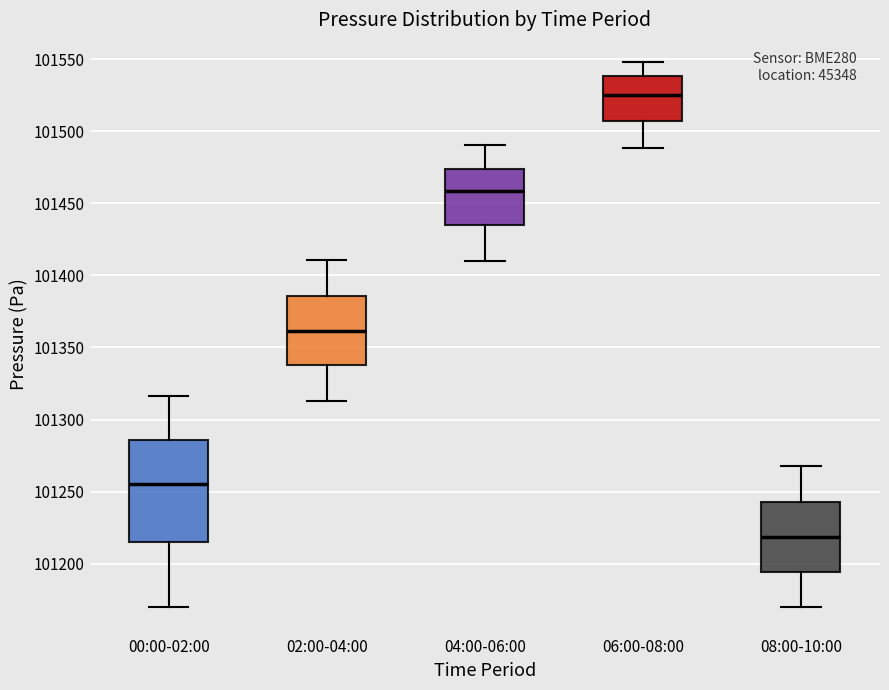

Reading left to right, read every box against the y-axis: the position of its median line, the range the box covers, and the ends of its whiskers. The values are not printed on the chart, so give them approximately, as read against the axis.

00:00-02:00: median 101255, box 101215 to 101285, whiskers 101170 to 101315
02:00-04:00: median 101360, box 101340 to 101385, whiskers 101315 to 101410
04:00-06:00: median 101460, box 101435 to 101475, whiskers 101410 to 101490
06:00-08:00: median 101525, box 101505 to 101540, whiskers 101490 to 101550
08:00-10:00: median 101220, box 101195 to 101245, whiskers 101170 to 101270